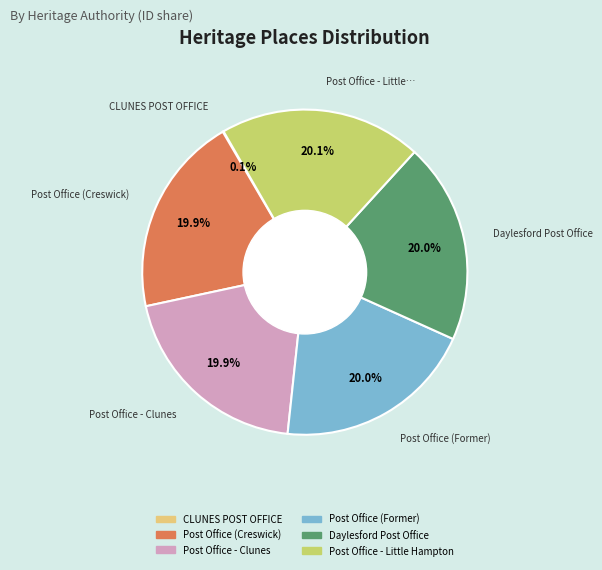

To the nearest percent, what percentage of the pie is Post Office (Former)?

20%